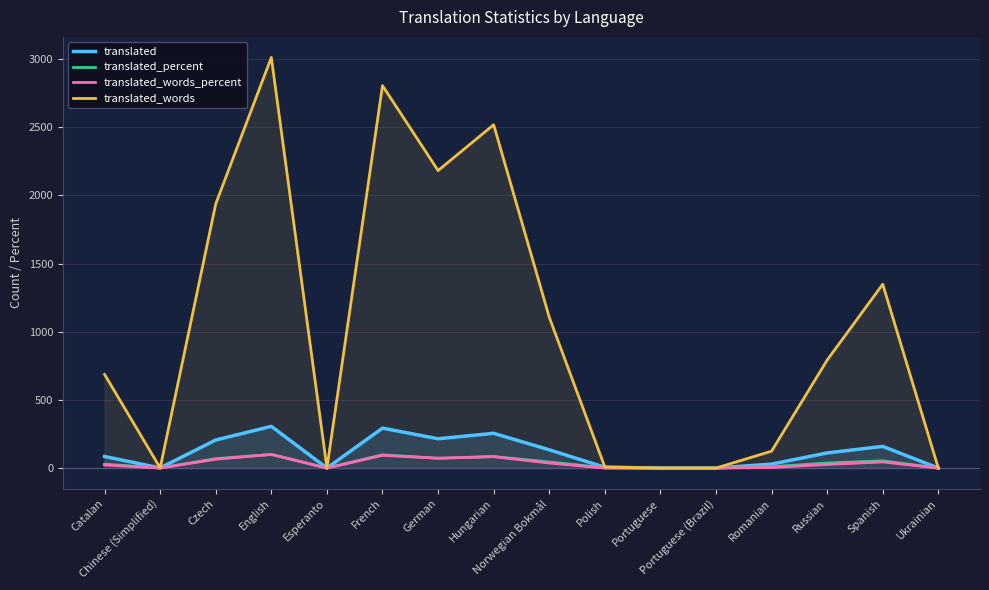

True or false: translated has more than 2 interior local peaks.

True